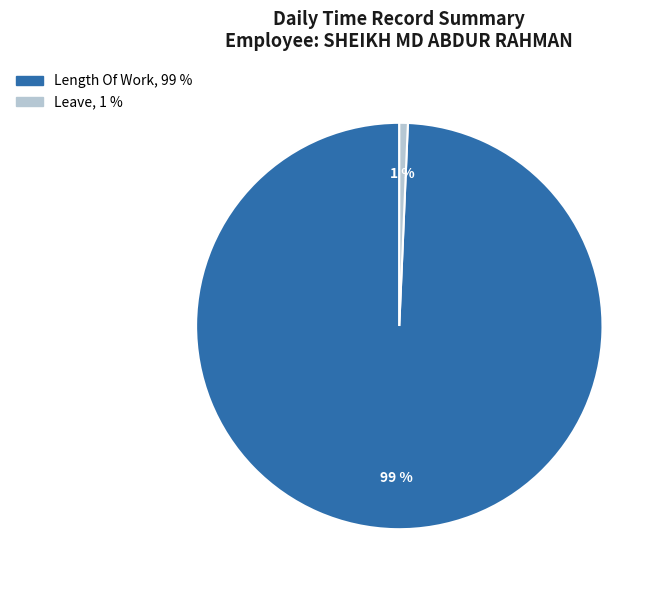

To the nearest percent, what is the average slice percentage?

50%